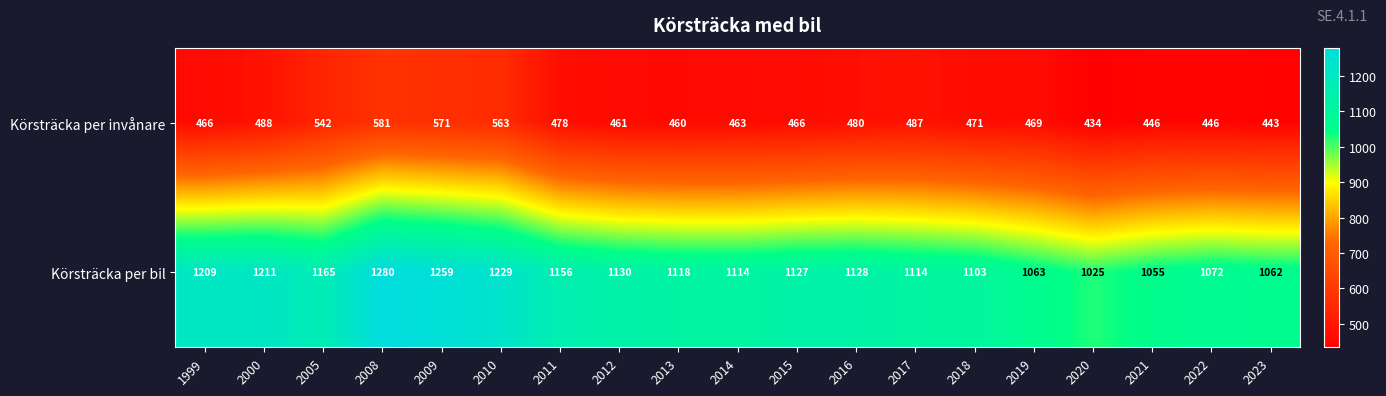

Is it true that Körsträcka per invånare equals 471 at 2018?

True